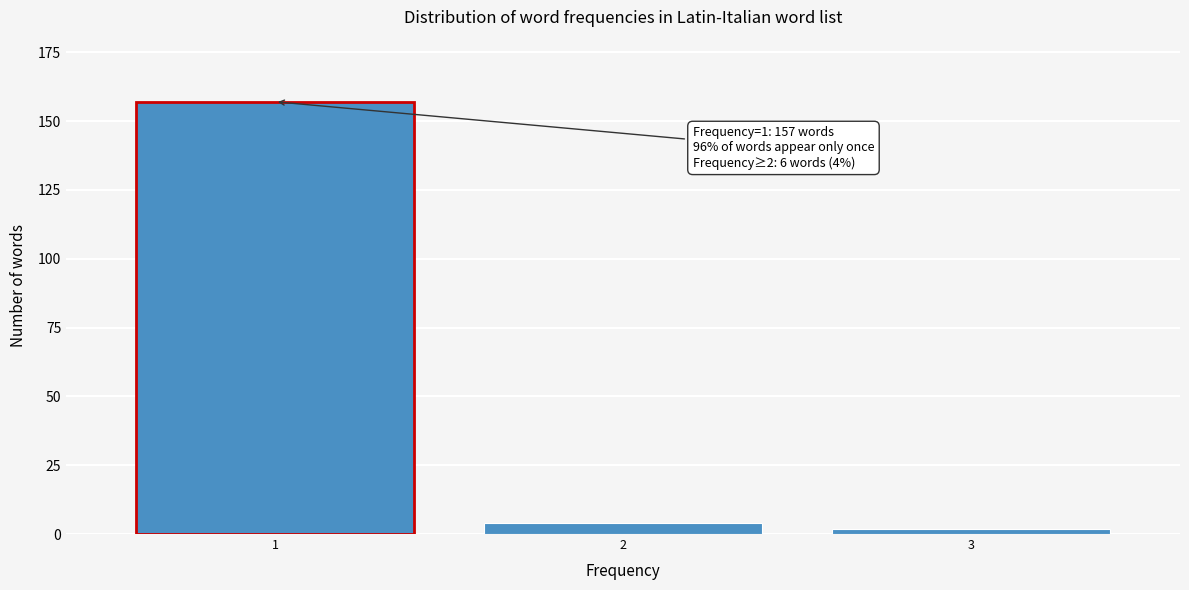

Reading left to right, what are all the values shown in this chart?

1=157	2=4	3=2